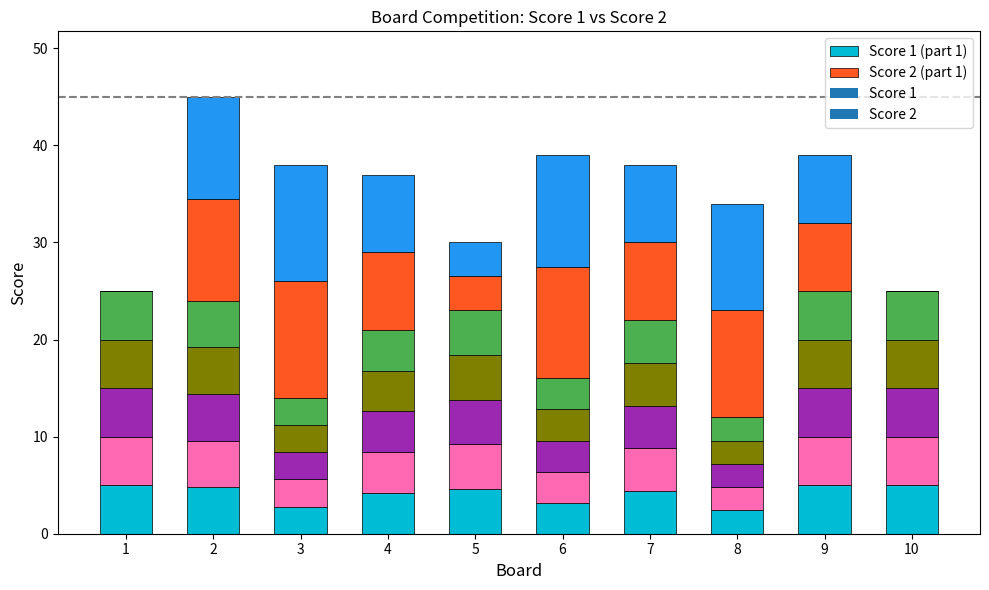

List the series in order of their overall mean, lowest first.

Score 1 (part 1), Score 2 (part 1)